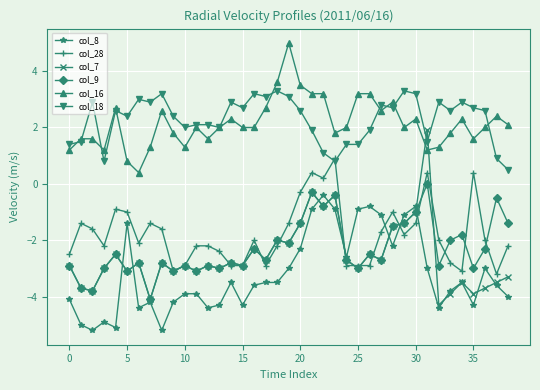

True or false: col_8 has more than 2 interior local peaks.

True